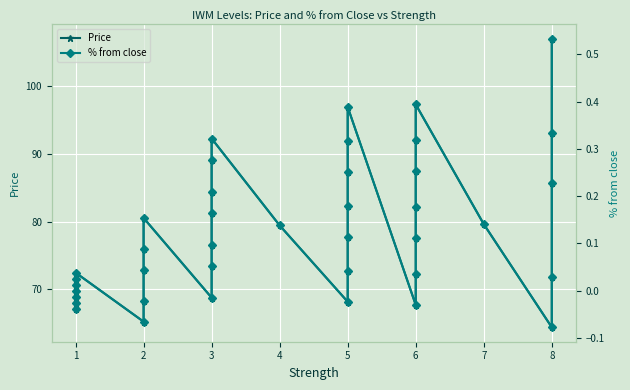

Which series changed the most between 2 and 3?

Price